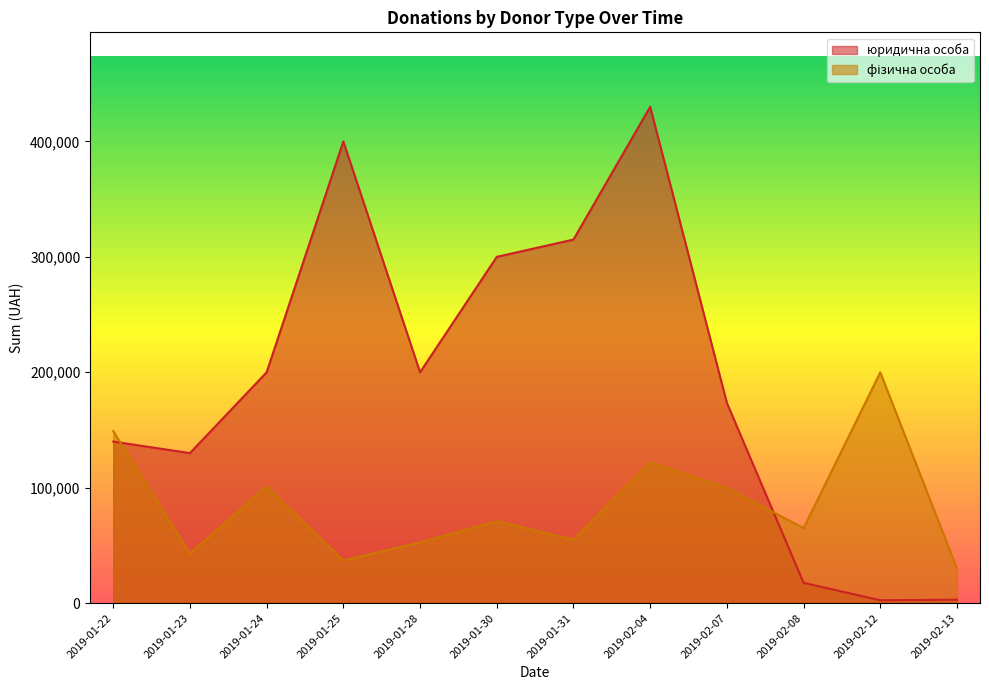

How many data points in юридична особа are less than 200000?

6